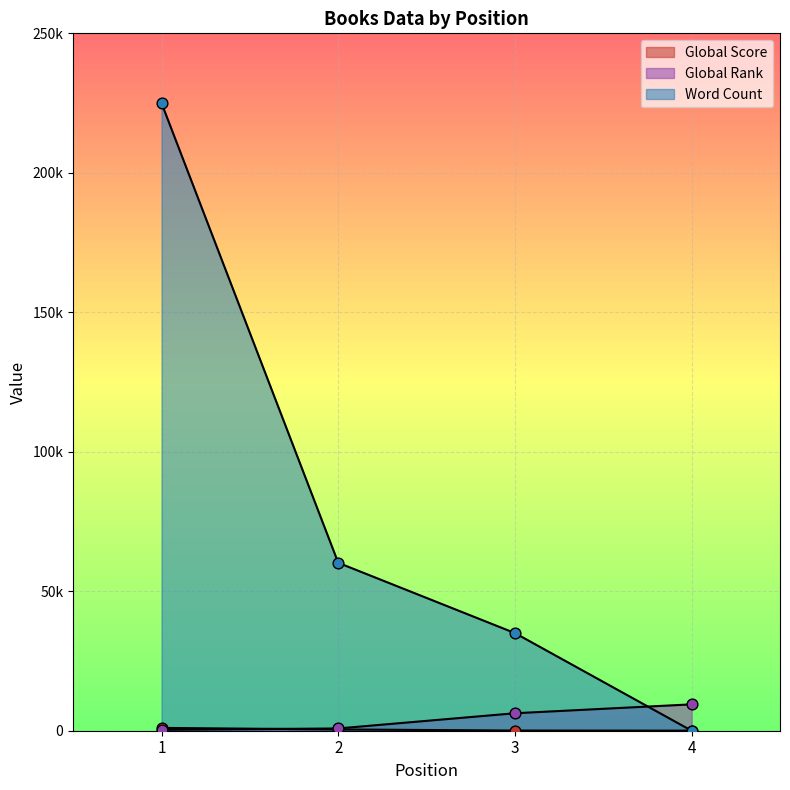

What are all the series names shown in the legend?

Global Score, Global Rank, Word Count